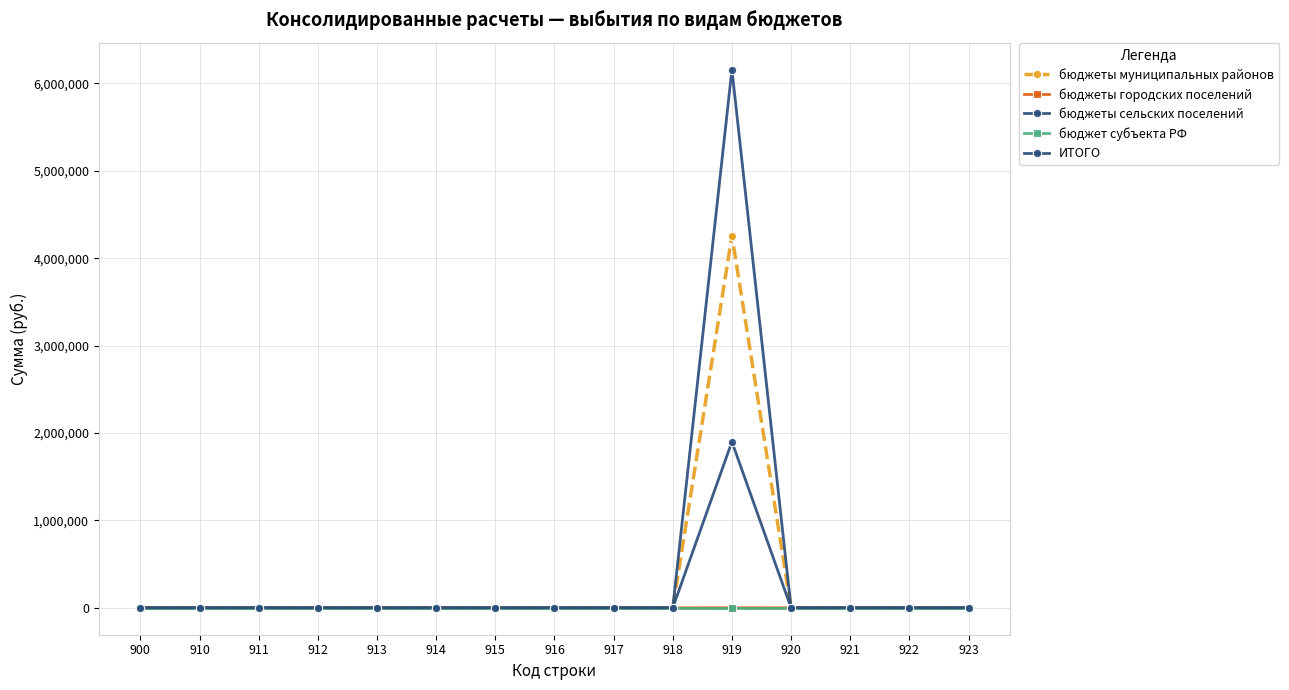

Is it true that бюджет субъекта РФ equals 0.0 at 912?

True